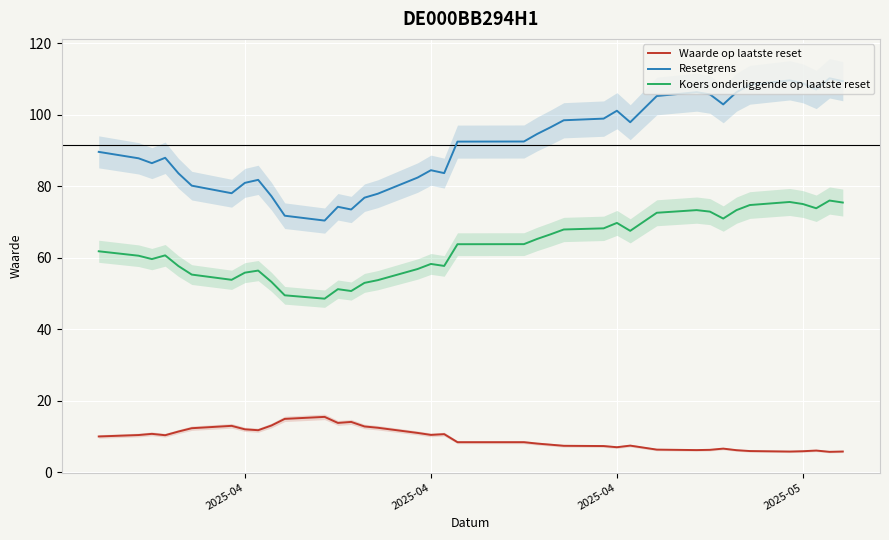

At how many categories does at least one series exceed 100?

12